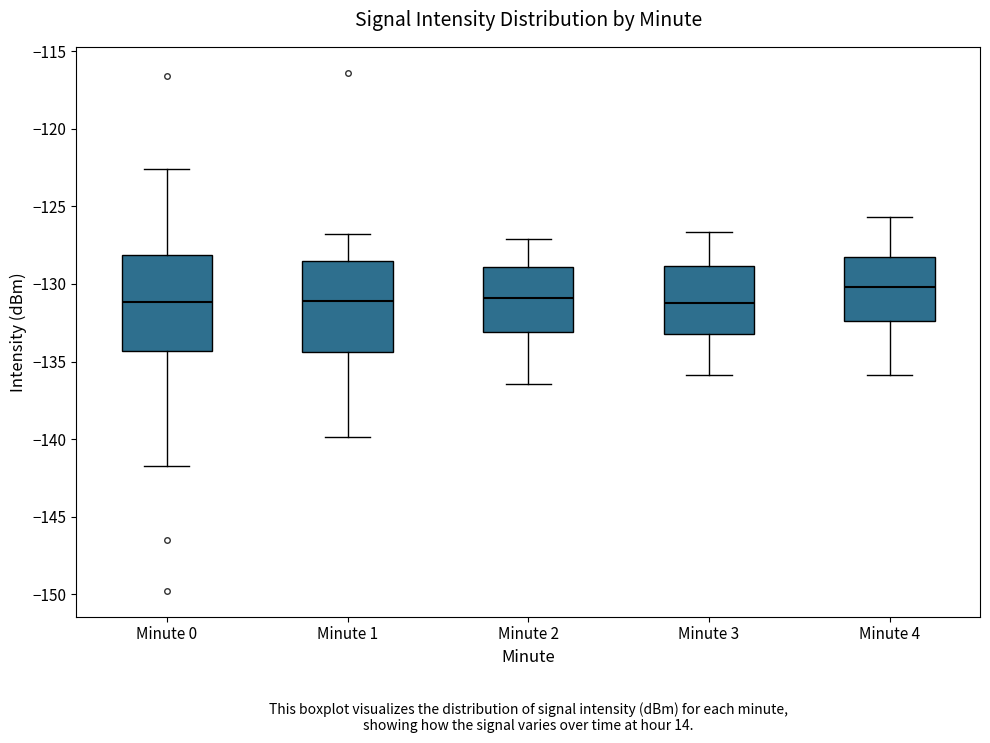

Reading left to right, read every box against the y-axis: the position of its median line, the range the box covers, and the ends of its whiskers. The values are not printed on the chart, so give them approximately, as read against the axis.

Minute 0: median -131.0, box -134.5 to -128.0, whiskers -141.5 to -122.5
Minute 1: median -131.0, box -134.5 to -128.5, whiskers -140.0 to -127.0
Minute 2: median -131.0, box -133.0 to -129.0, whiskers -136.5 to -127.0
Minute 3: median -131.0, box -133.0 to -129.0, whiskers -136.0 to -126.5
Minute 4: median -130.0, box -132.5 to -128.5, whiskers -136.0 to -125.5